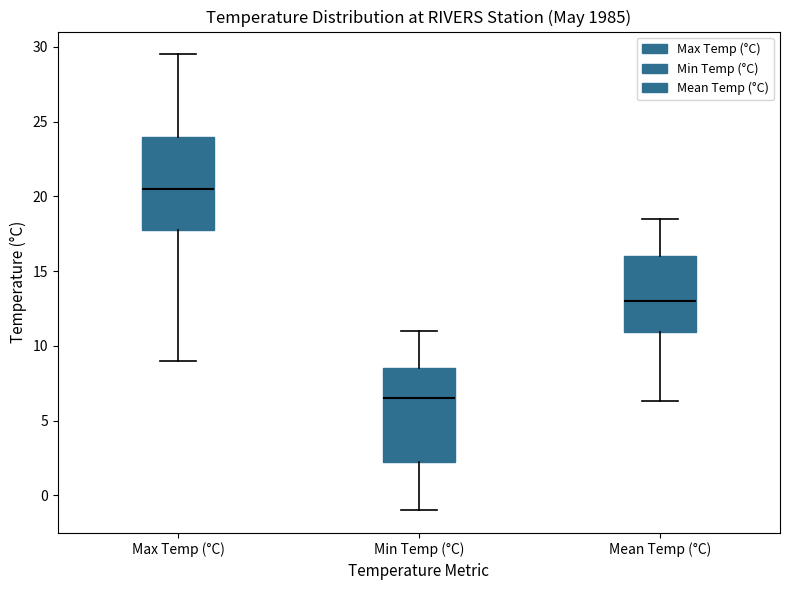

Reading left to right, transcribe this box plot: for each box, give where its median line is, the range the box spans, and where its two whiskers end, as read against the y-axis. The values are not printed on the chart, so give them approximately, as read against the axis.

Max Temp (°C): median 20.5, box 18.0 to 24.0, whiskers 9.0 to 29.5
Min Temp (°C): median 6.5, box 2.5 to 8.5, whiskers -1.0 to 11.0
Mean Temp (°C): median 13.0, box 11.0 to 16.0, whiskers 6.5 to 18.5